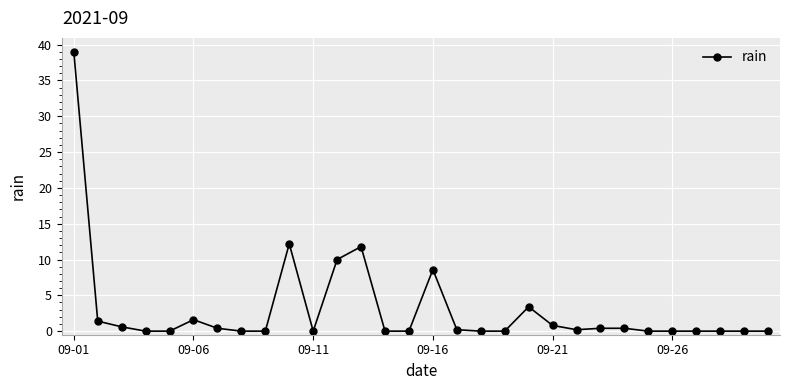

How many lines are shown in the chart?

1